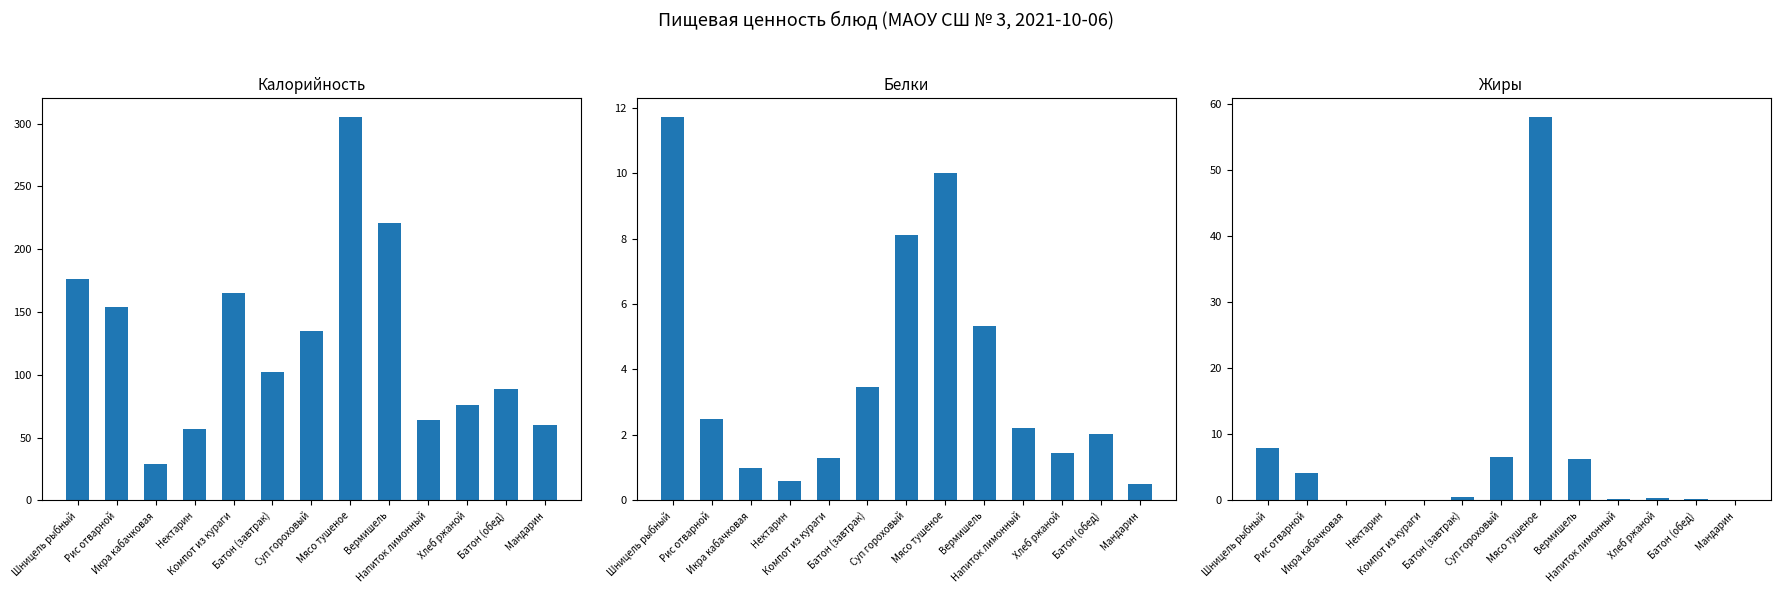

What is the label of the 5th bar from the right?

Вермишель